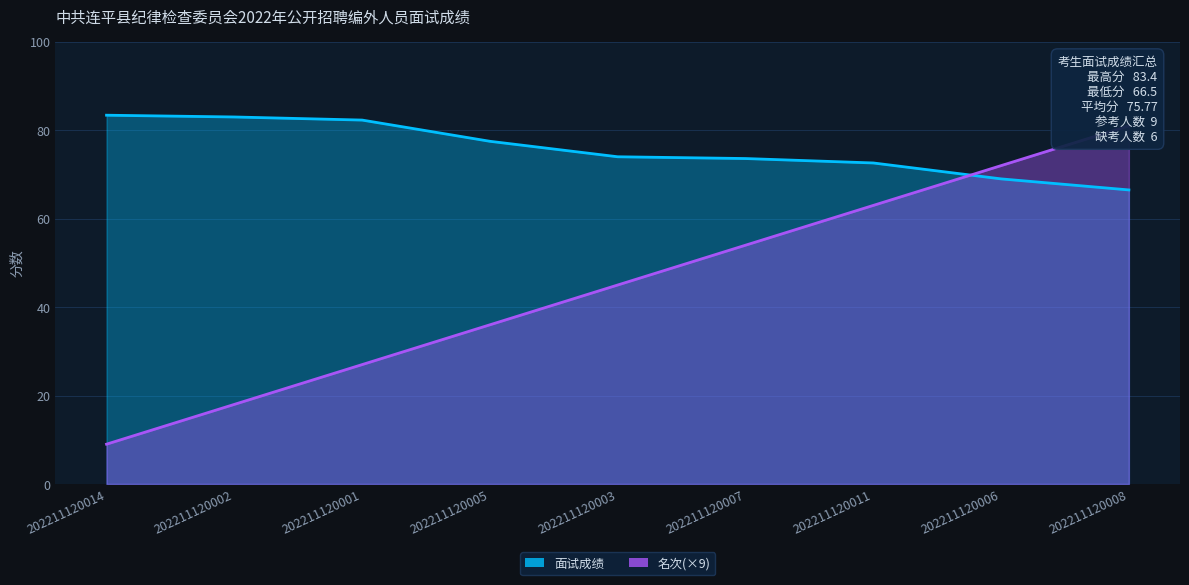

True or false: 名次 has more than 1 points higher than both neighbors.

False